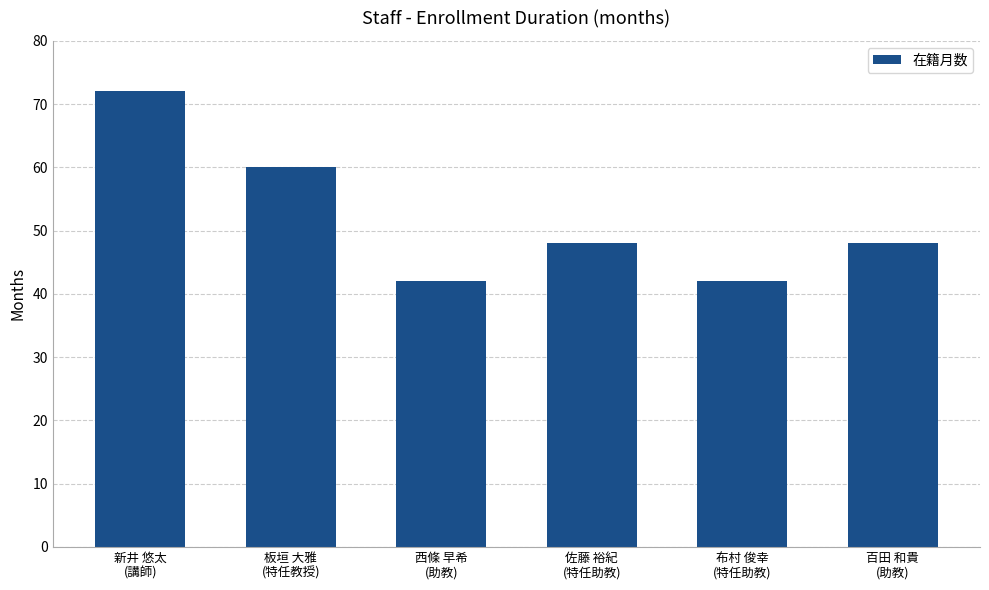

What is the label of the 1st bar from the right?

百田 和貴
(助教)